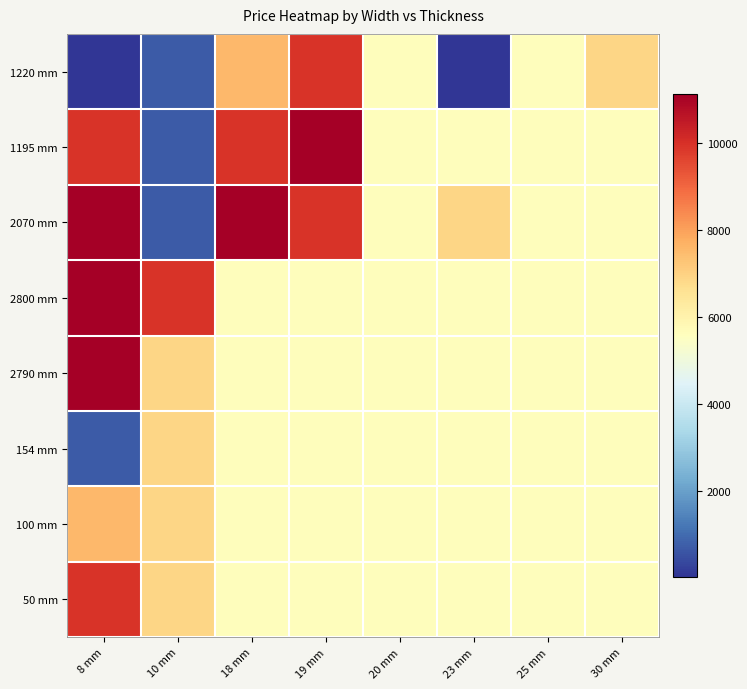

At how many categories does at least one series exceed 1303?

8